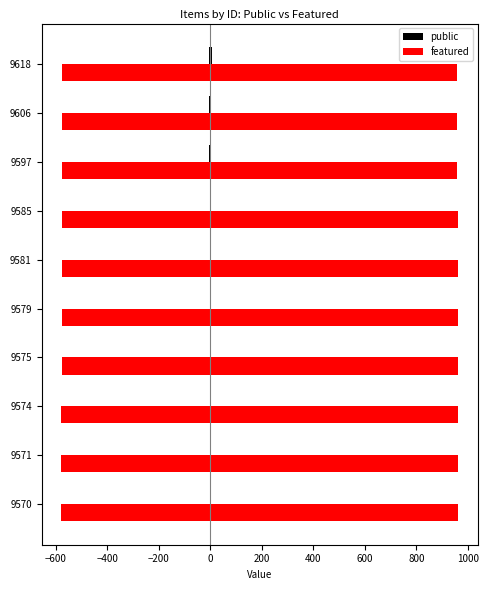

What is the sum of all public values?

25.6